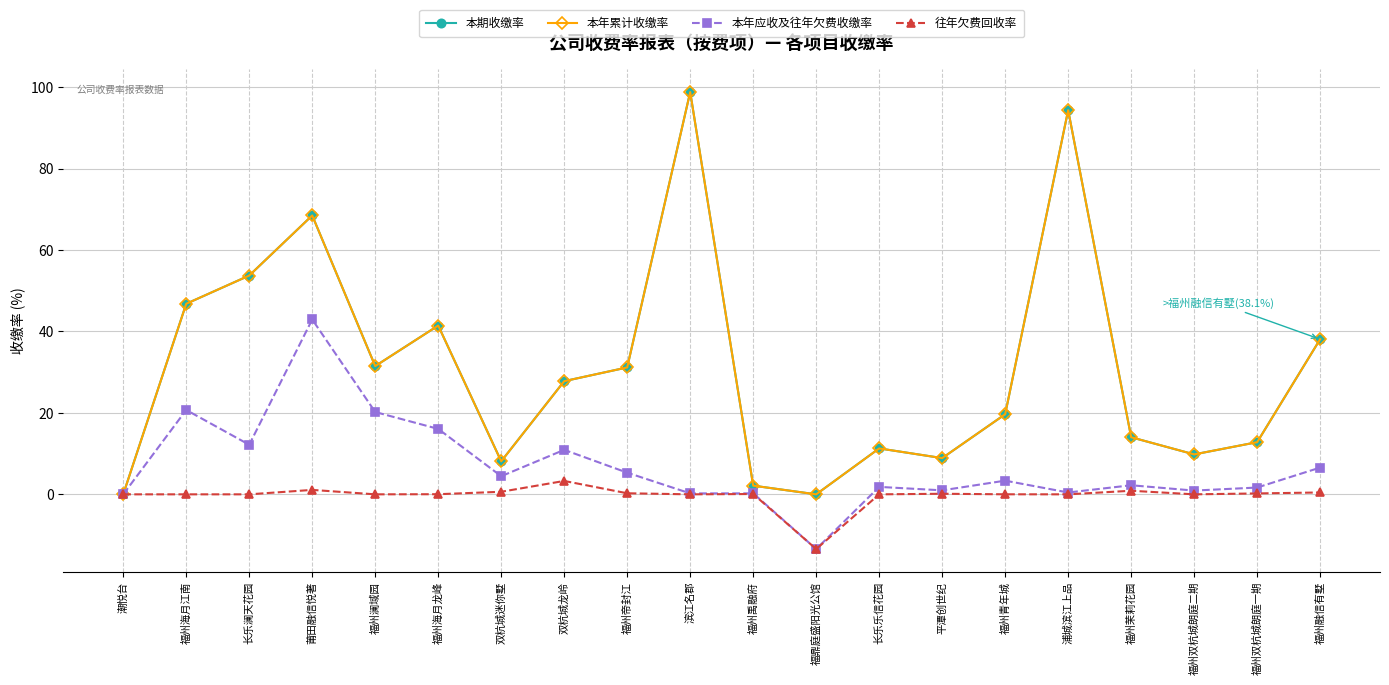

What is the spread (max minus min) of values at 福州澜域园?

31.5